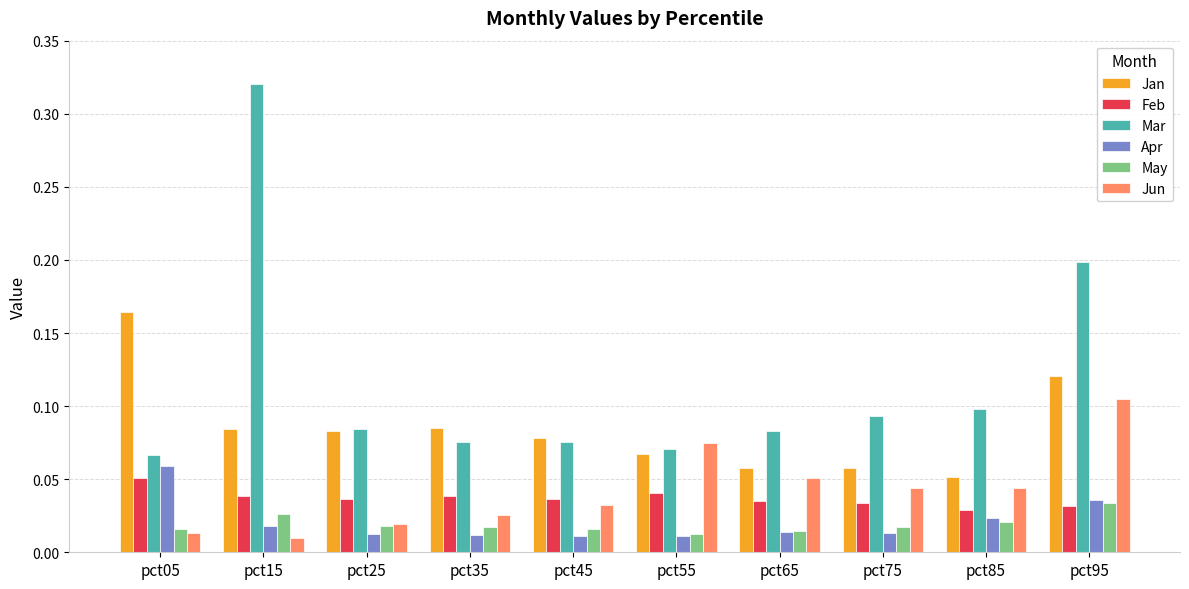

At which category does the chart reach its peak across all series?

pct15